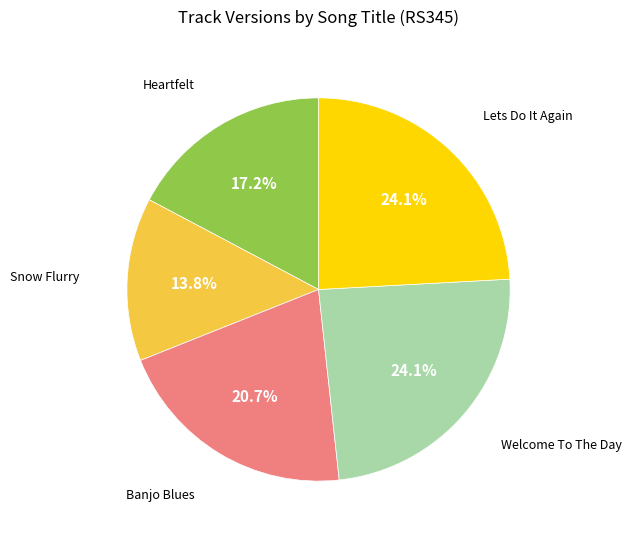

How much of the chart is everything except Lets Do It Again?

75.9%